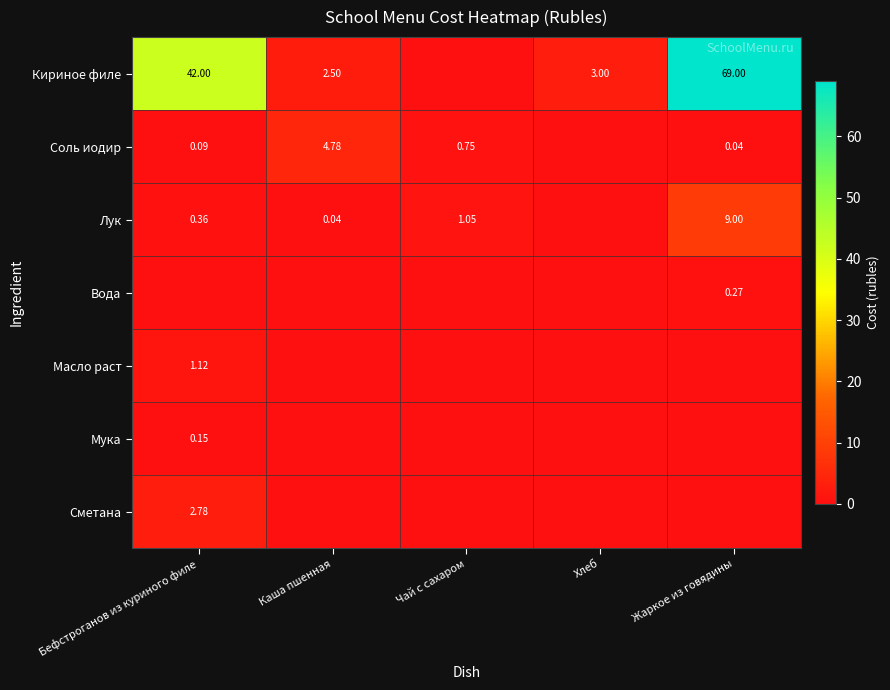

At which label is Лук closest to 4?

Чай с сахаром